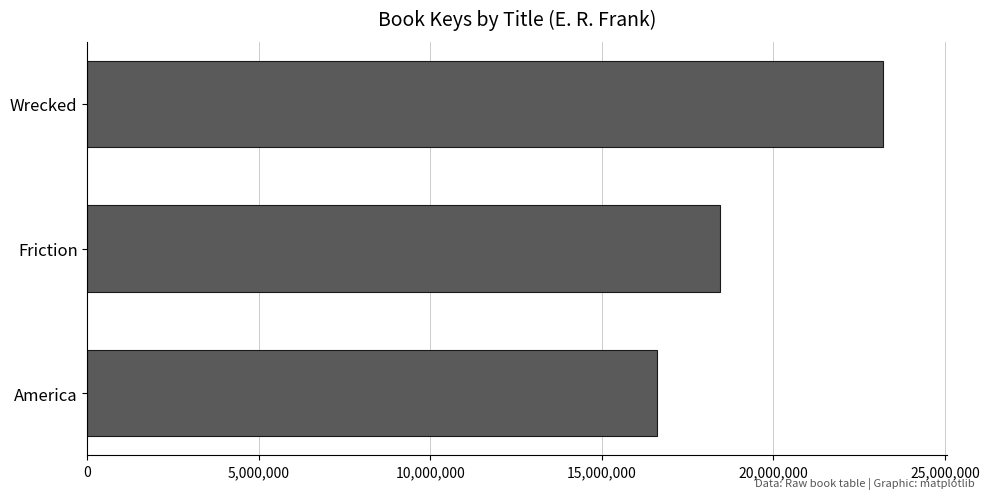

Reading top to bottom, extract all data points from this chart.

23200245	18445836	16606756